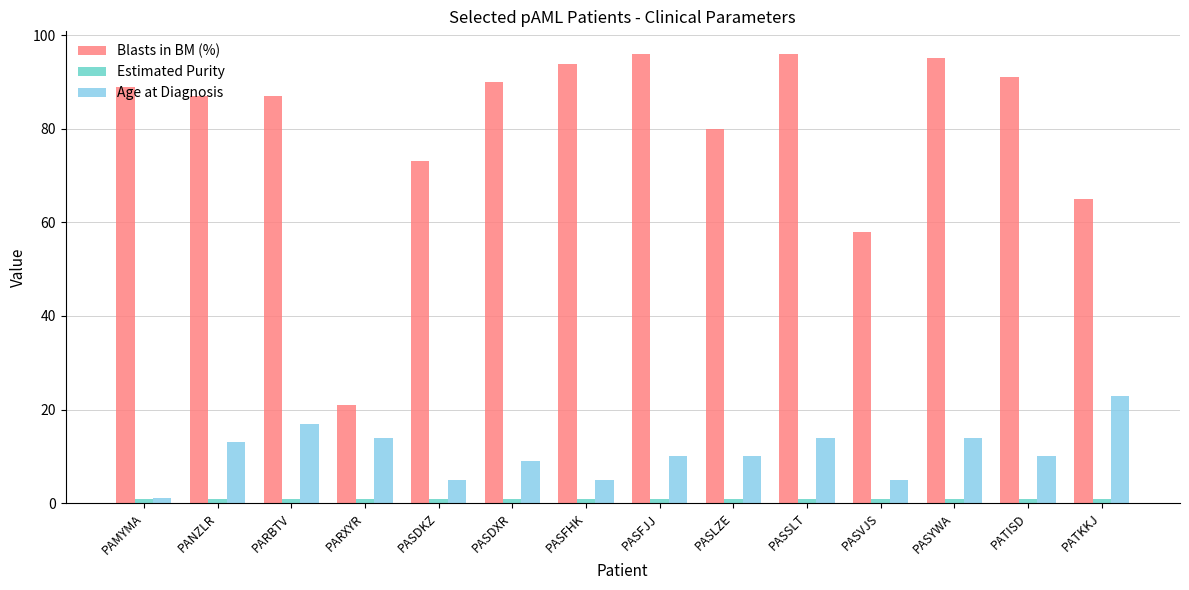

What is the label of the 14th bar from the left?

PATKKJ